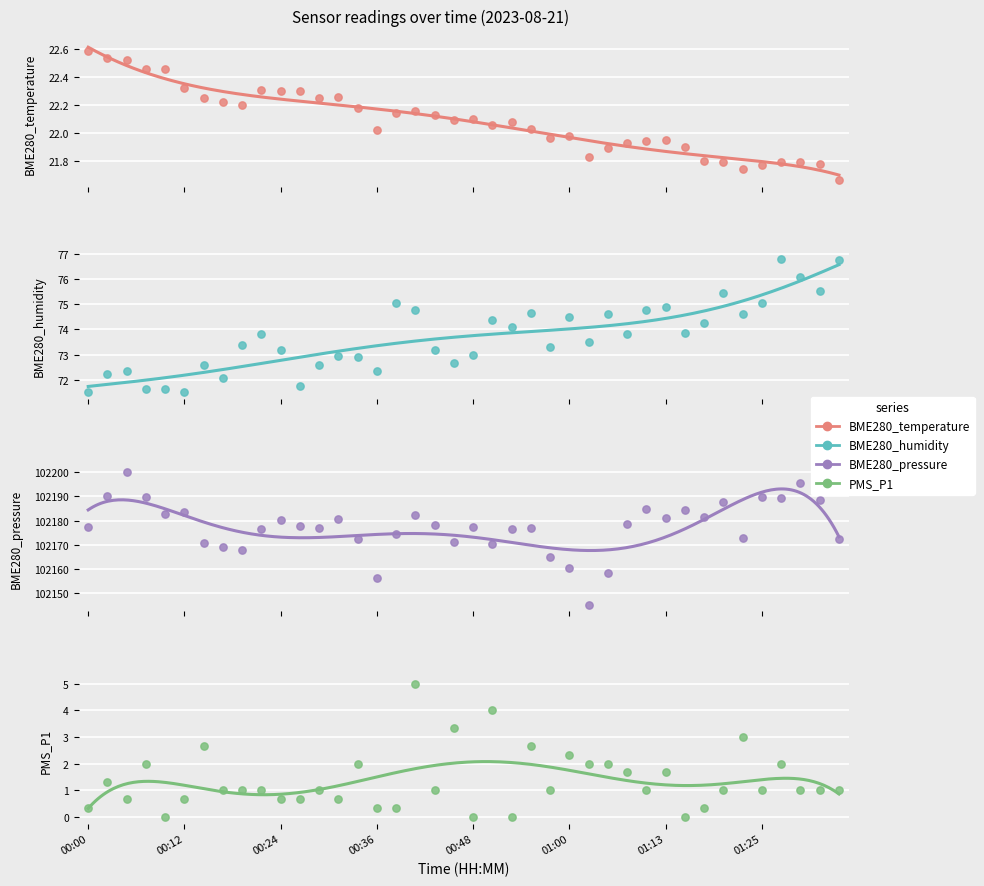

What are all the series names shown in the legend?

BME280_temperature, BME280_humidity, BME280_pressure, PMS_P1